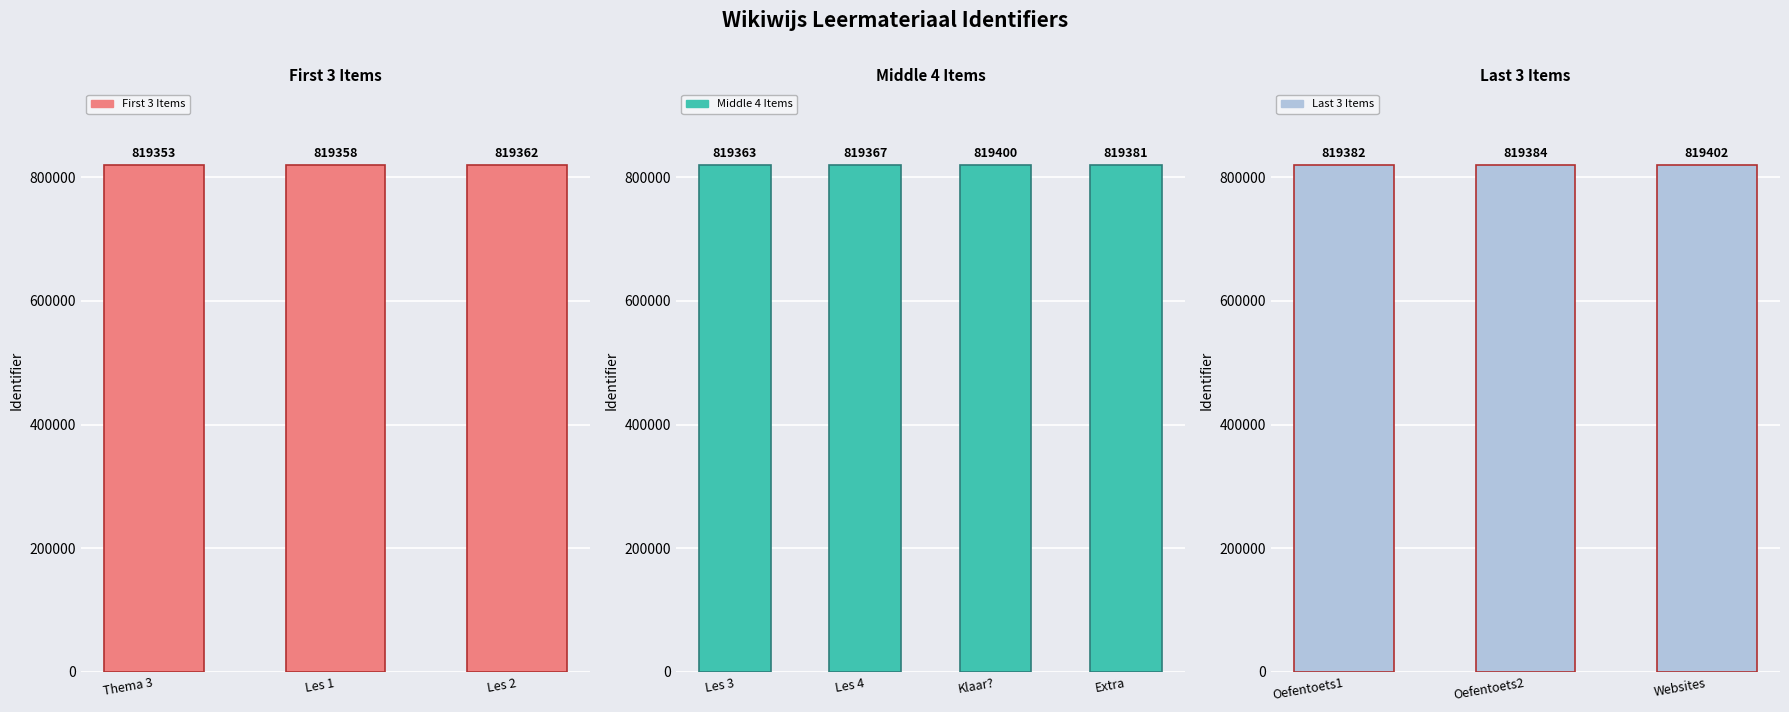

The chart shows a value of 819358 at Les 1: Introductie voeding. True or false?

True